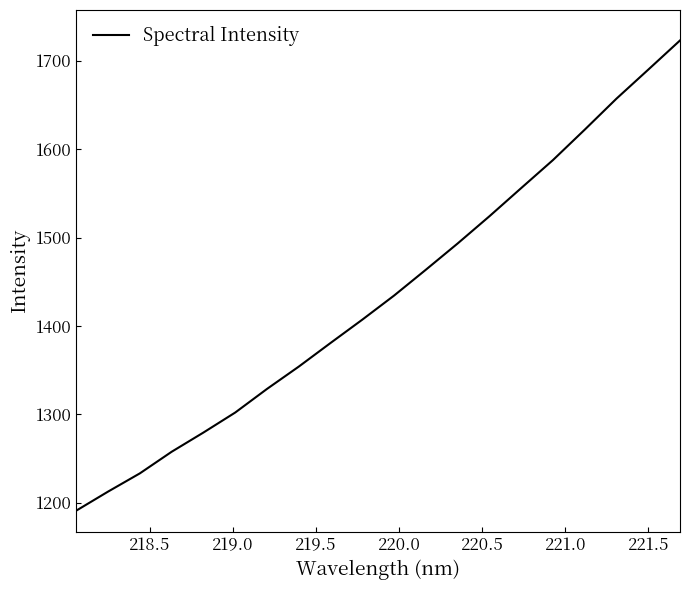

What is the difference between the maximum and minimum values?

532.0